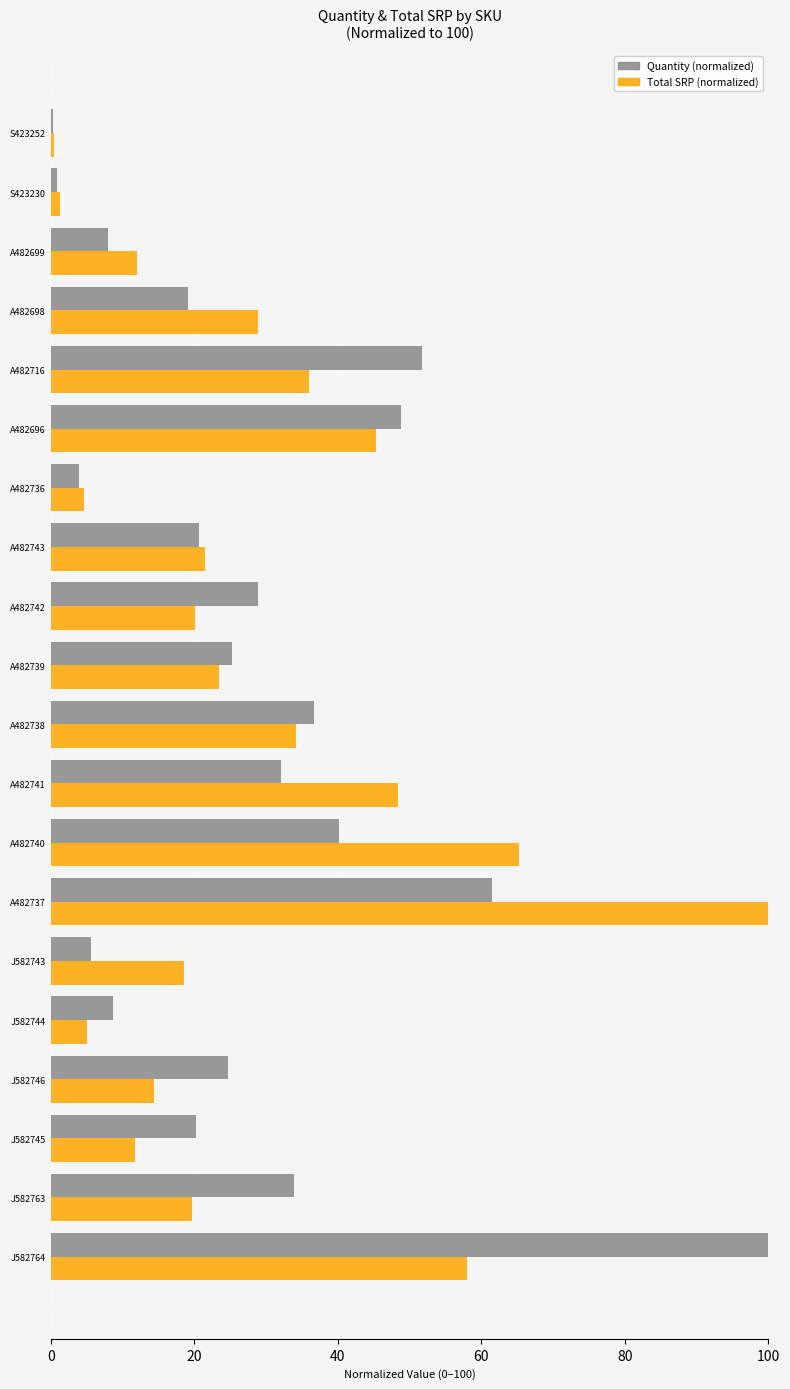

Which series changed the most between A482737 and A482696?

Total SRP (normalized)